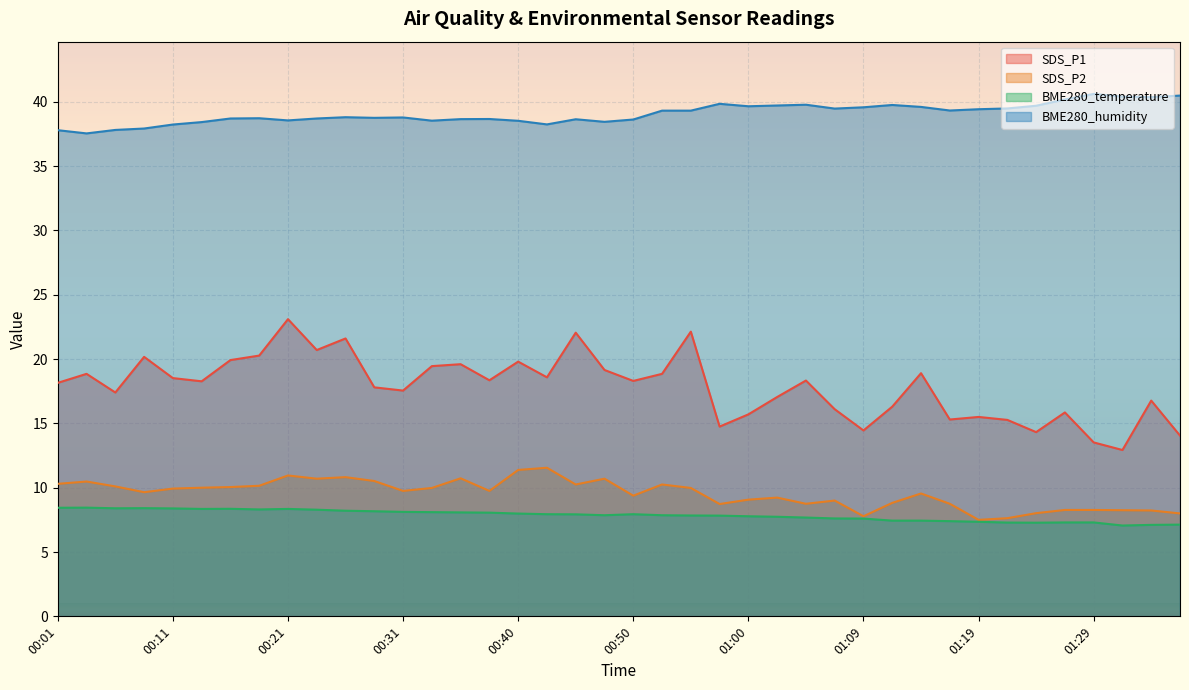

How many lines are shown in the chart?

4